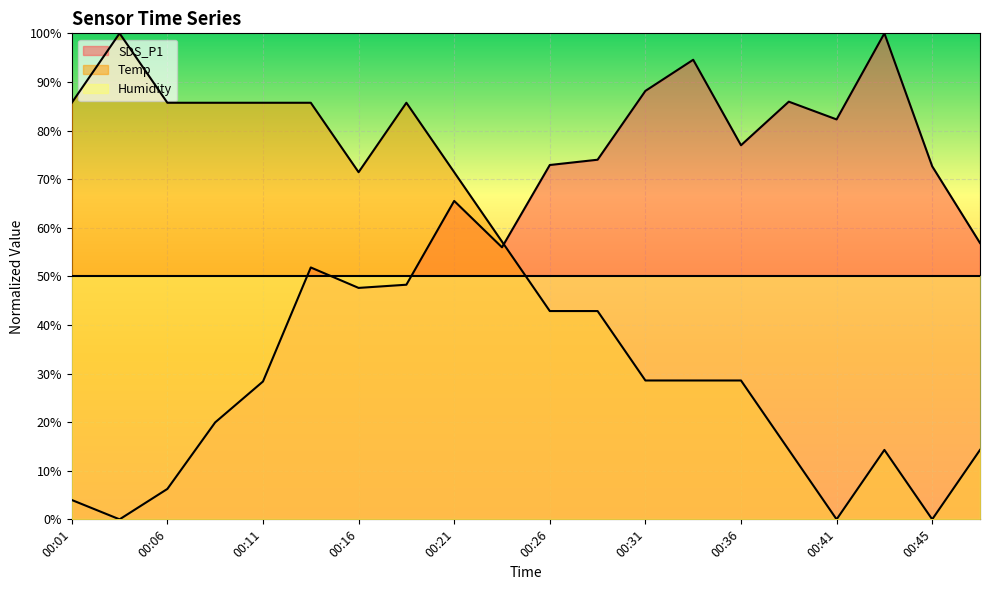

Which series has the largest total across all categories?

SDS_P1